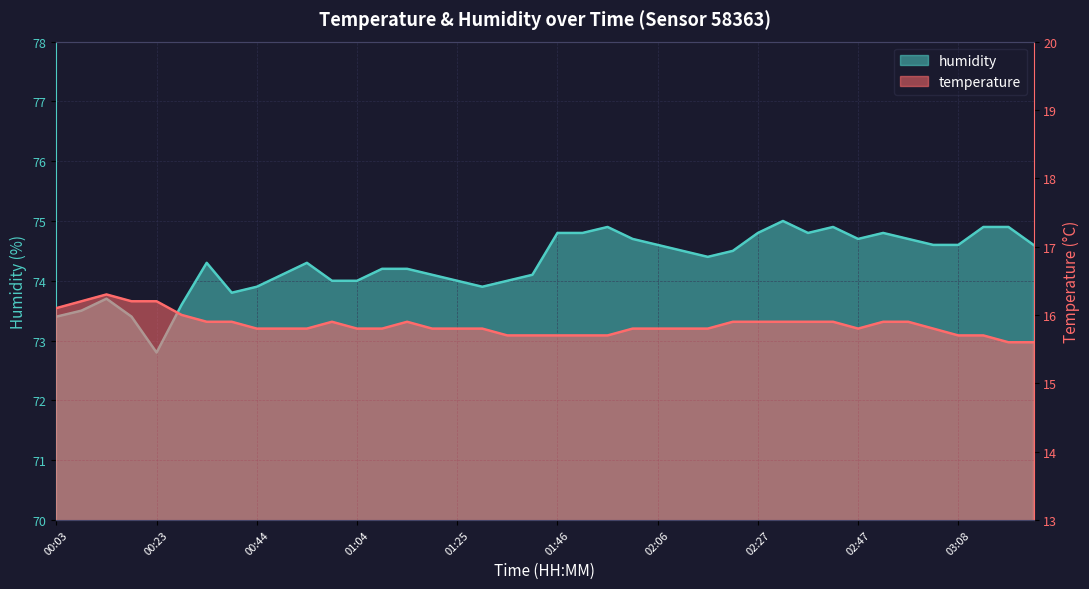

True or false: temperature has more than 0 interior local peaks.

True